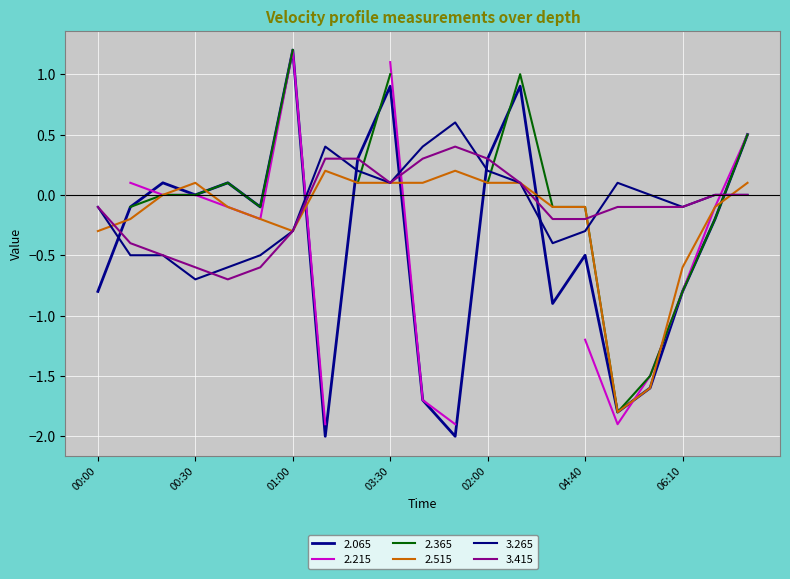

What is the maximum value for 3.415?

0.4